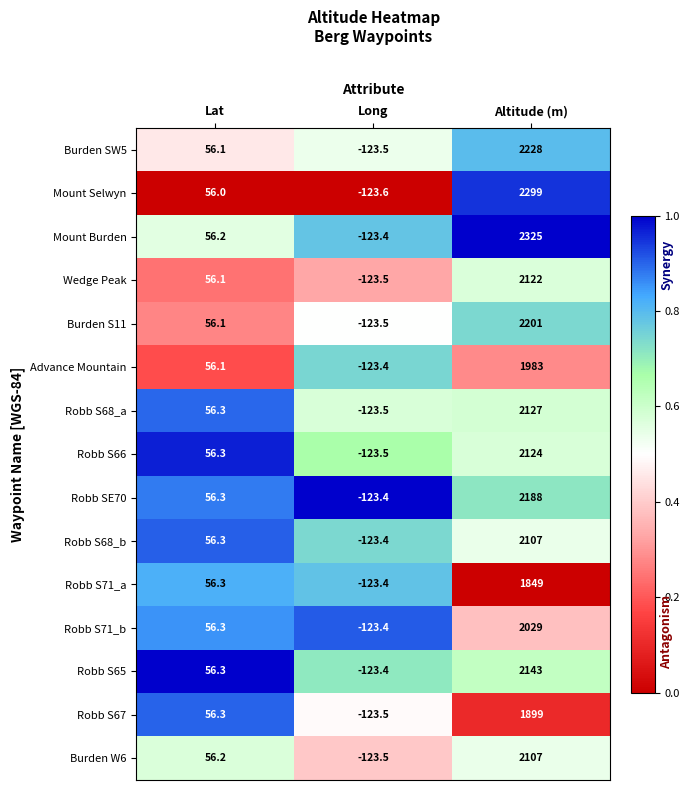

The value of Mount Burden at Altitude (m) is 2325.0. True or false?

True